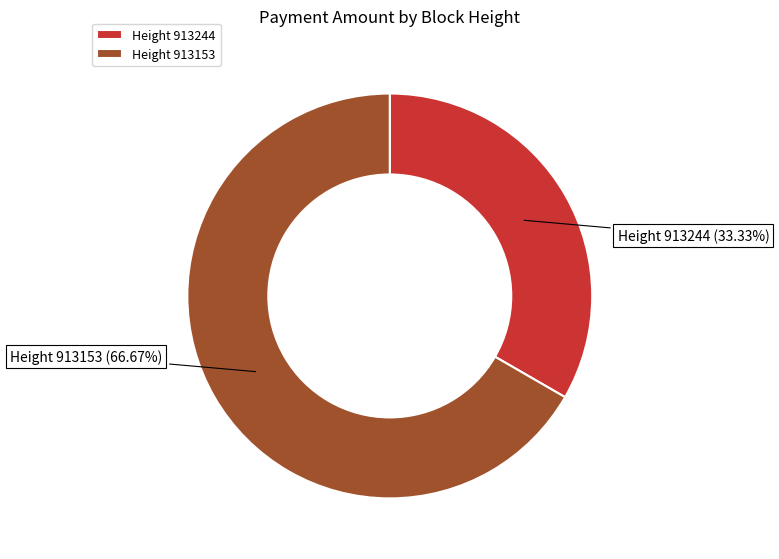

Is there any slice that represents more than half of the pie?

Yes